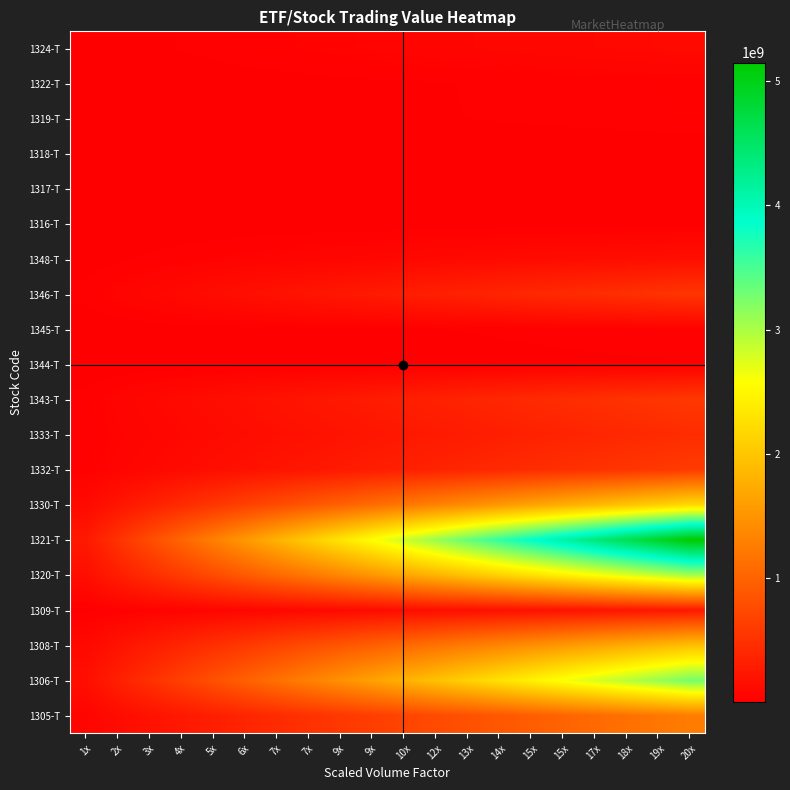

How many distinct data groups are displayed?

20